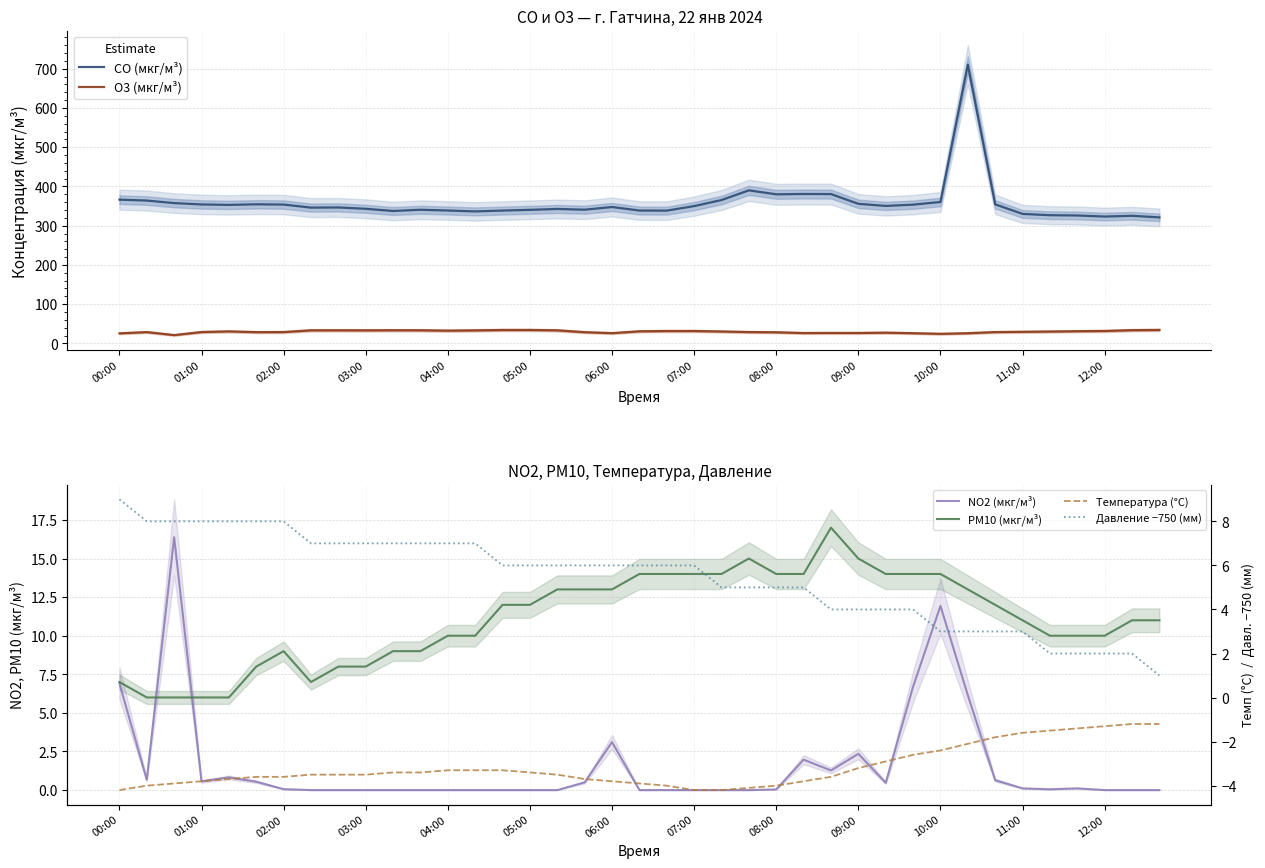

What is the difference between the maximum and minimum values in the CO (мкг/м³) series?

389.2